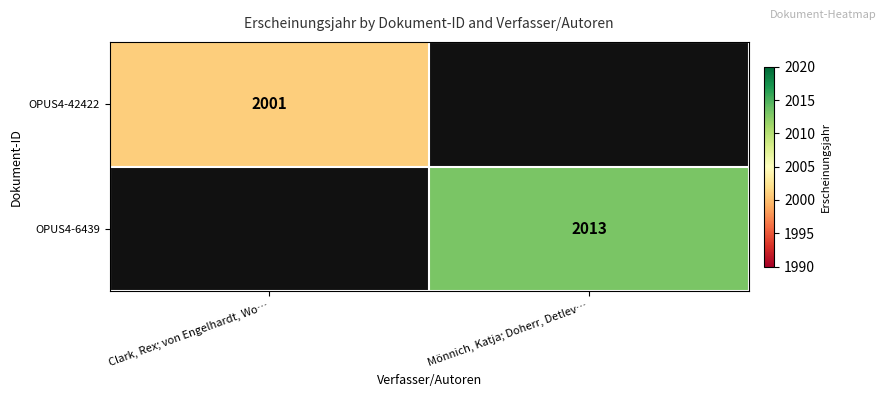

Is the value of OPUS4-6439 at Mönnich, Katja; Doherr, Detlev… greater than the value of OPUS4-42422 at Clark, Rex; von Engelhardt, Wo…?

Yes